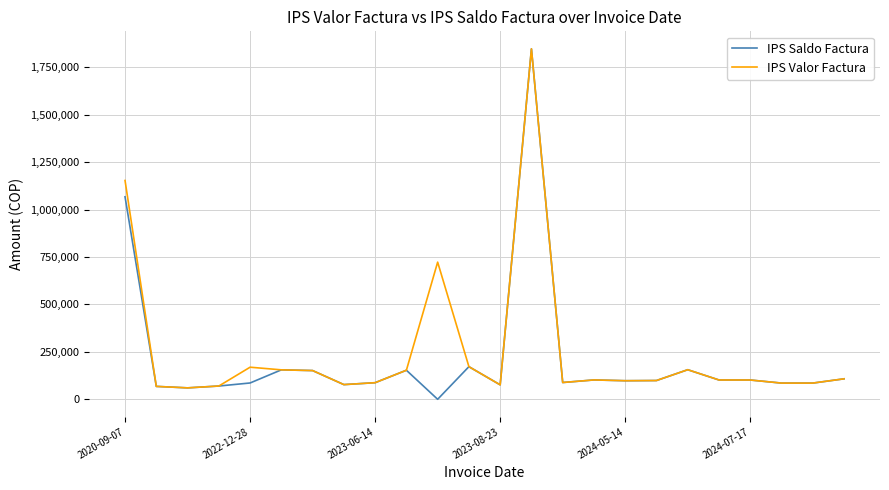

What is the minimum value for IPS Valor Factura?

60216